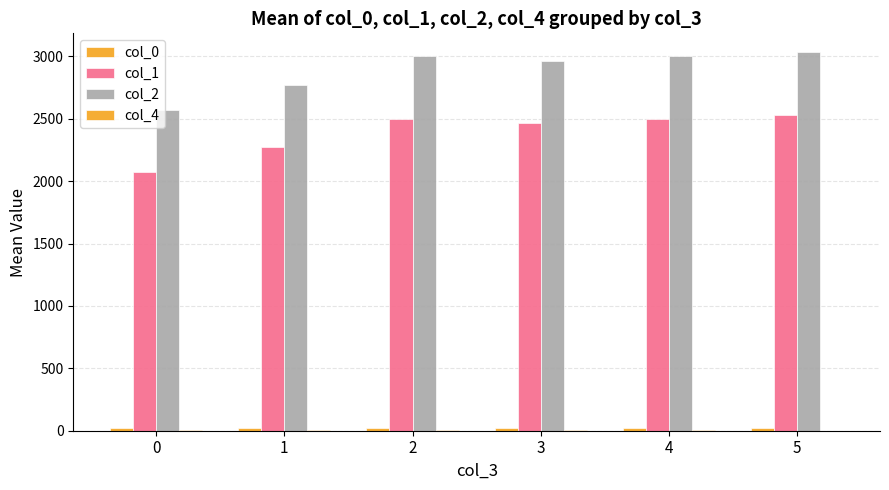

Which label corresponds to the smallest value in the chart?

5